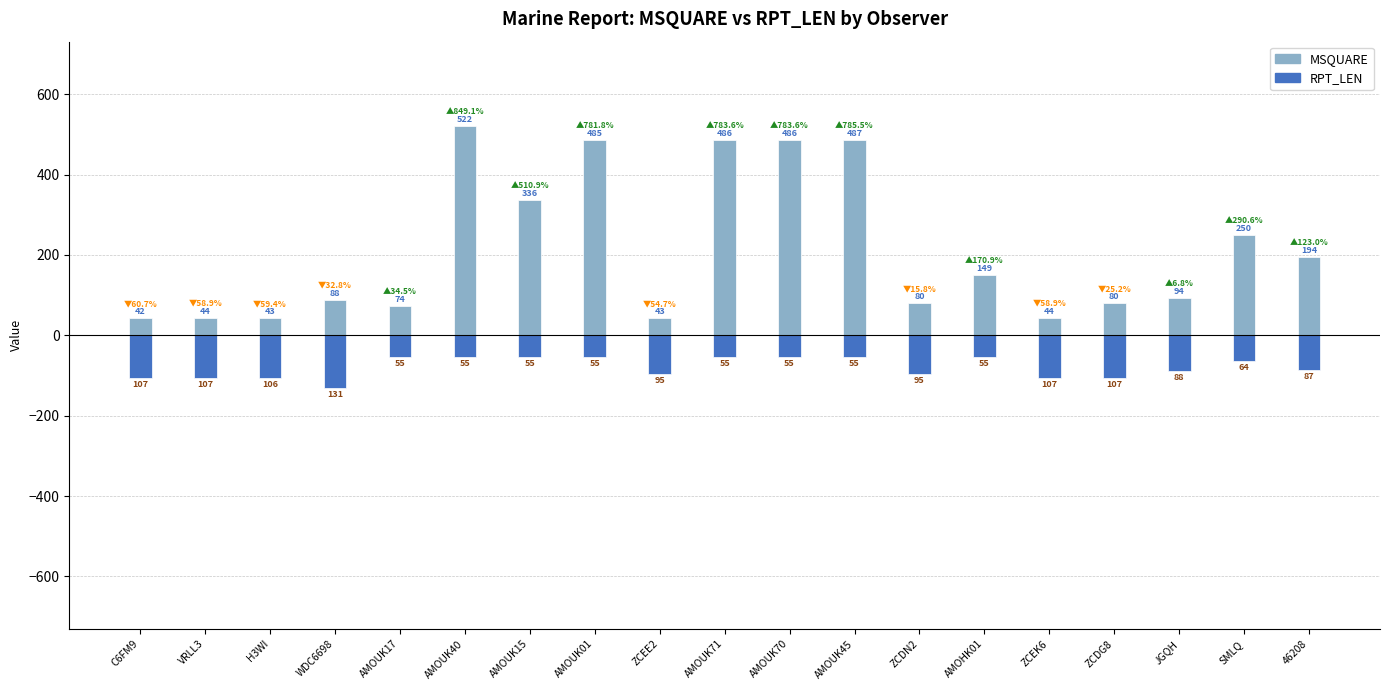

How many bars are there in each group?

2